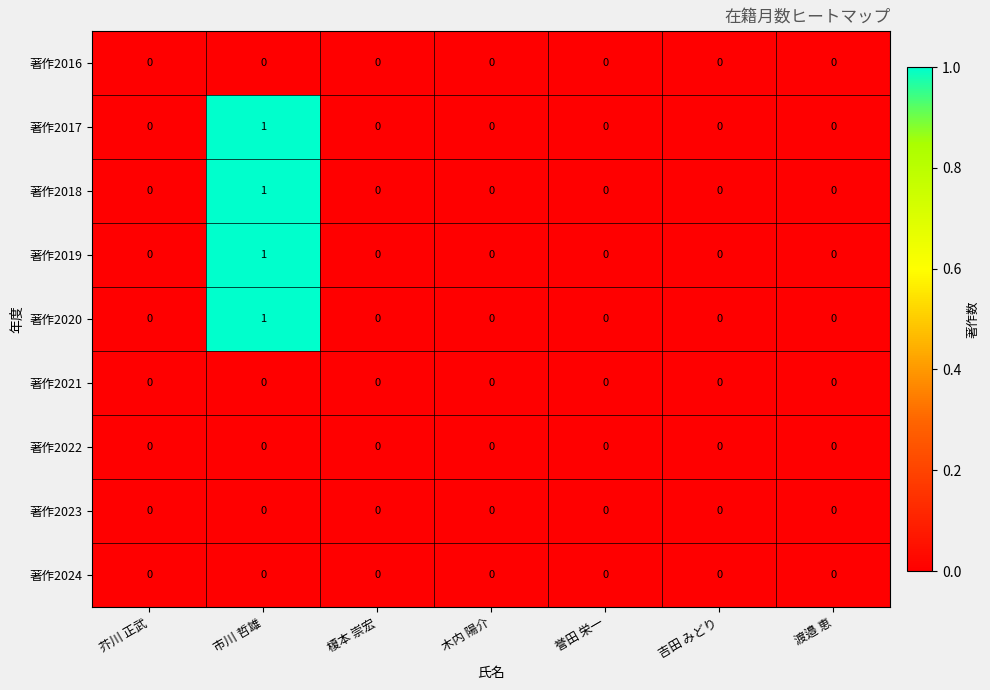

The value of 著作2019 at 市川 哲雄 is 1. True or false?

True